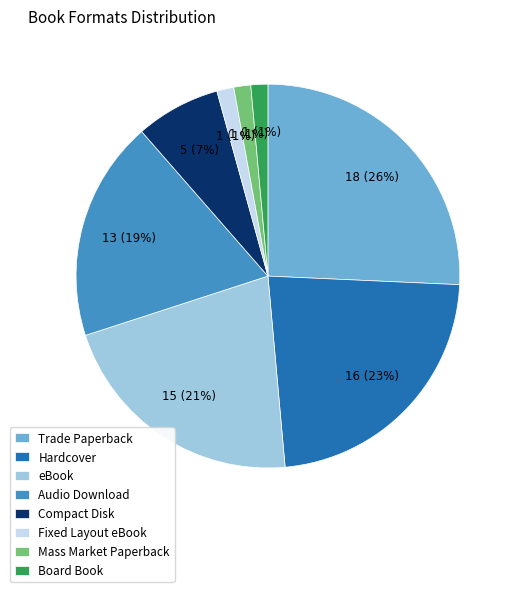

To the nearest percent, what portion does Trade Paperback represent?

26%